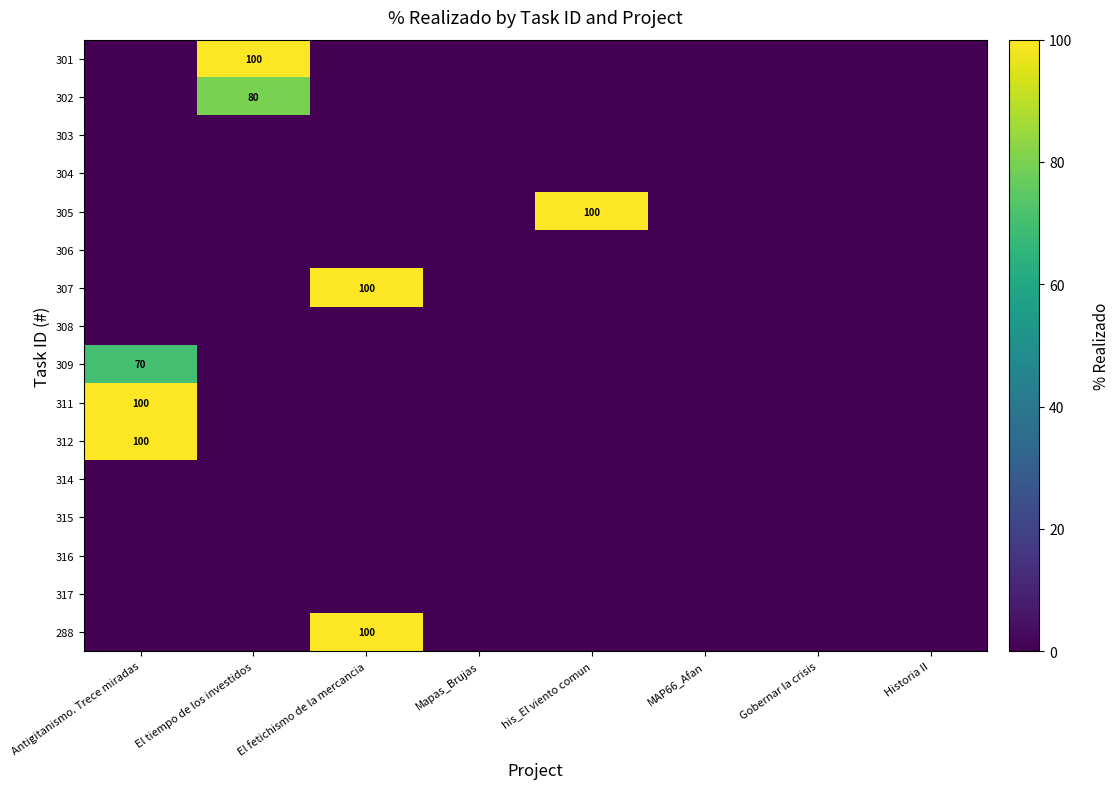

At how many categories does at least one series exceed 4?

4